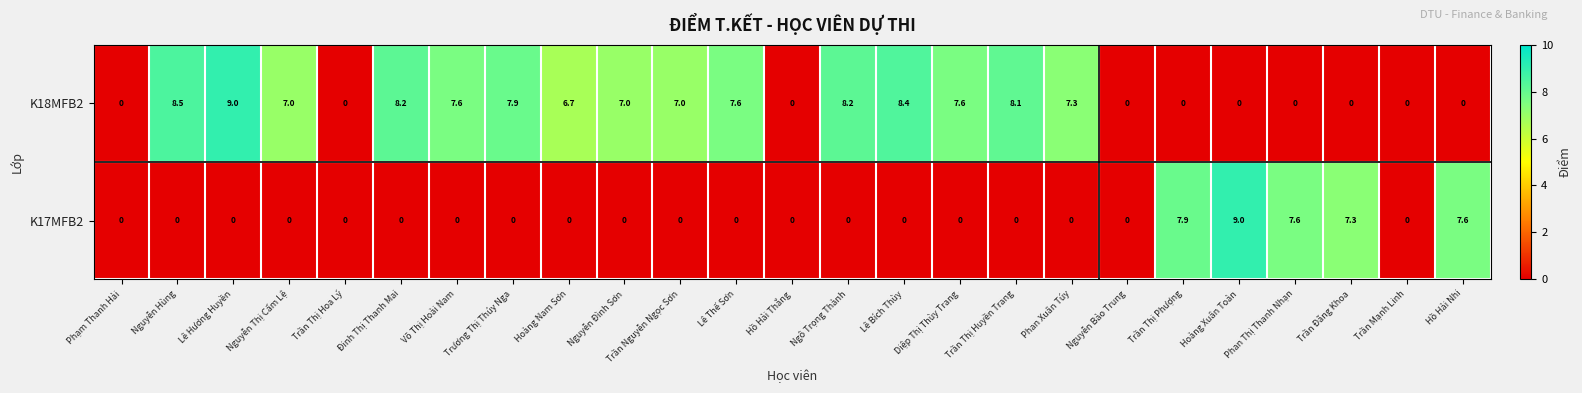

At how many categories does at least one series exceed 1?

20